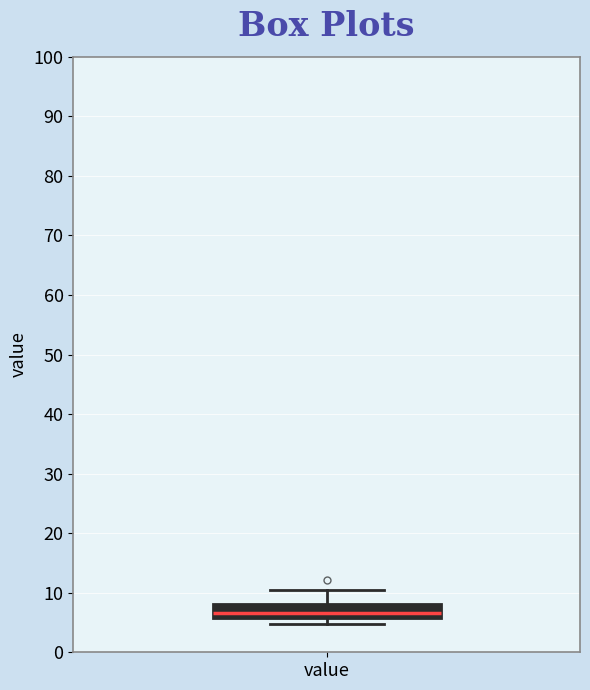

Transcribe this box plot: give where the median line is, the range the box spans, and where the two whiskers end, as read against the y-axis. The values are not printed on the chart, so give them approximately, as read against the axis.

median 7, box 6 to 8, whiskers 5 to 10